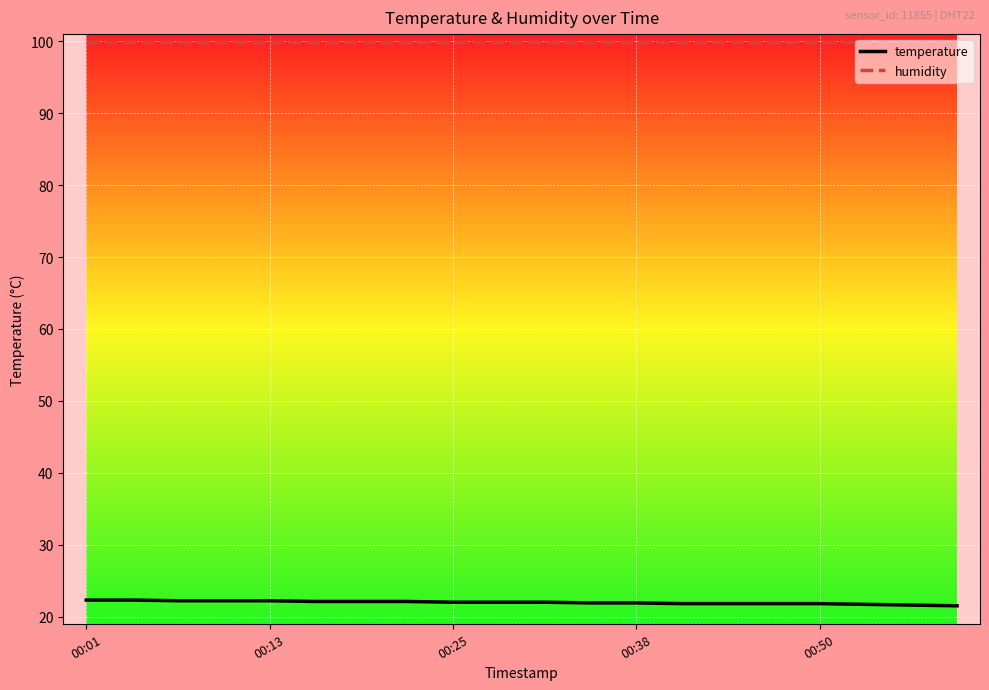

Rank the series by their maximum value, from highest to lowest.

humidity, temperature